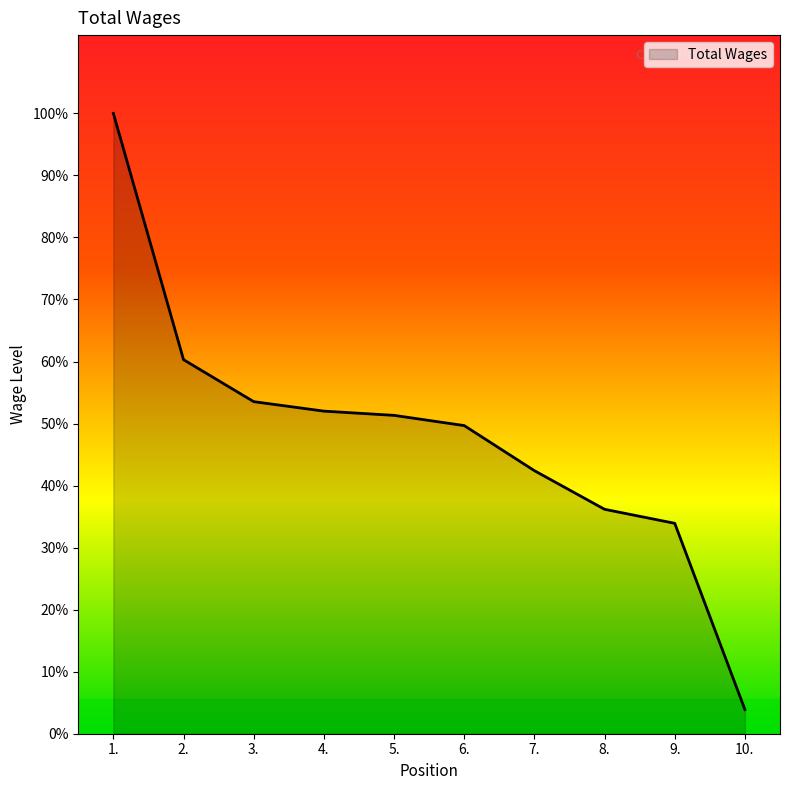

Where does the data first go above 109371?

1.